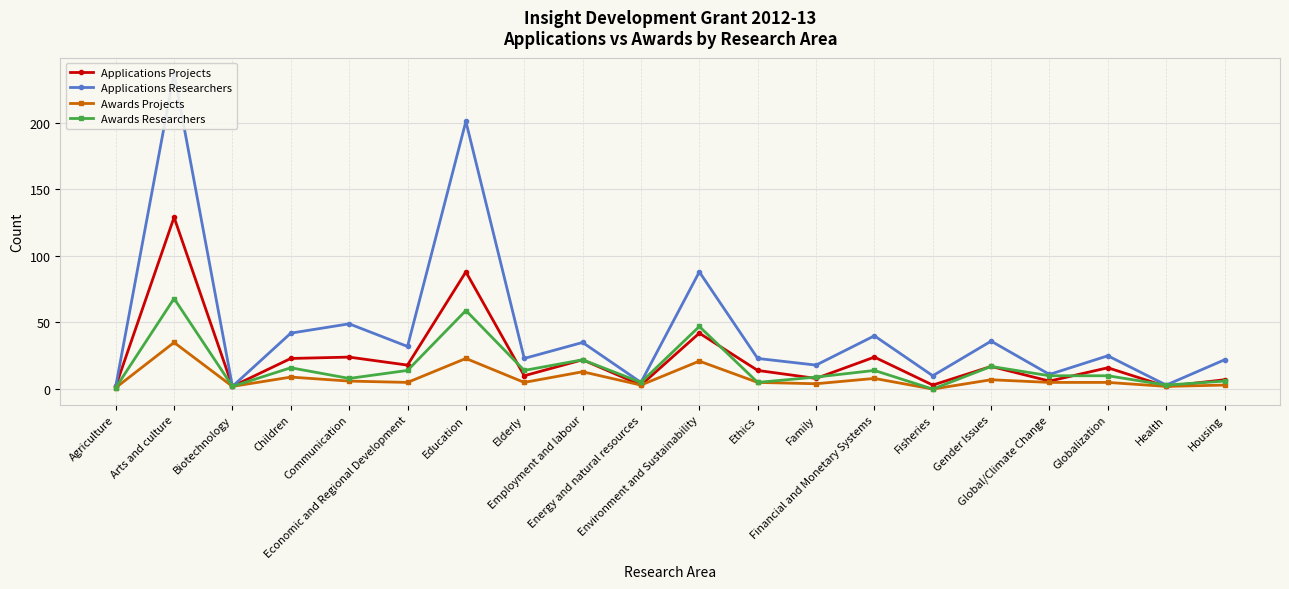

What position from the right is Financial and Monetary Systems?

7